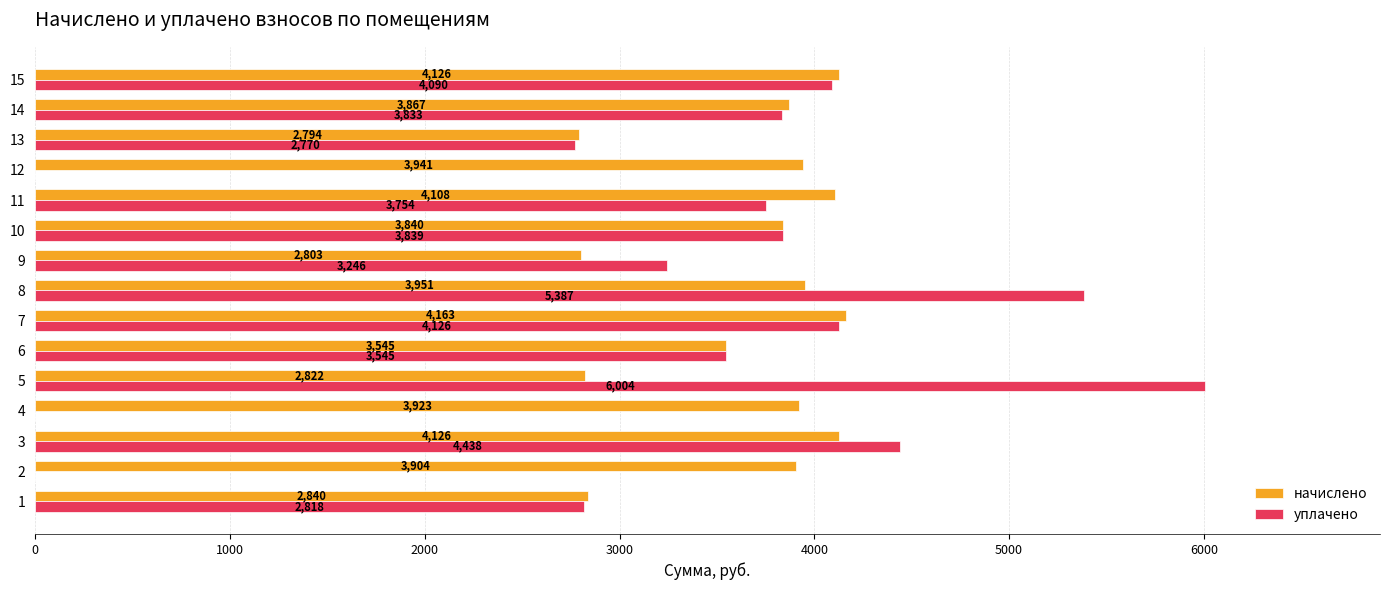

What is the approximate value of уплачено at 8?

5386.6